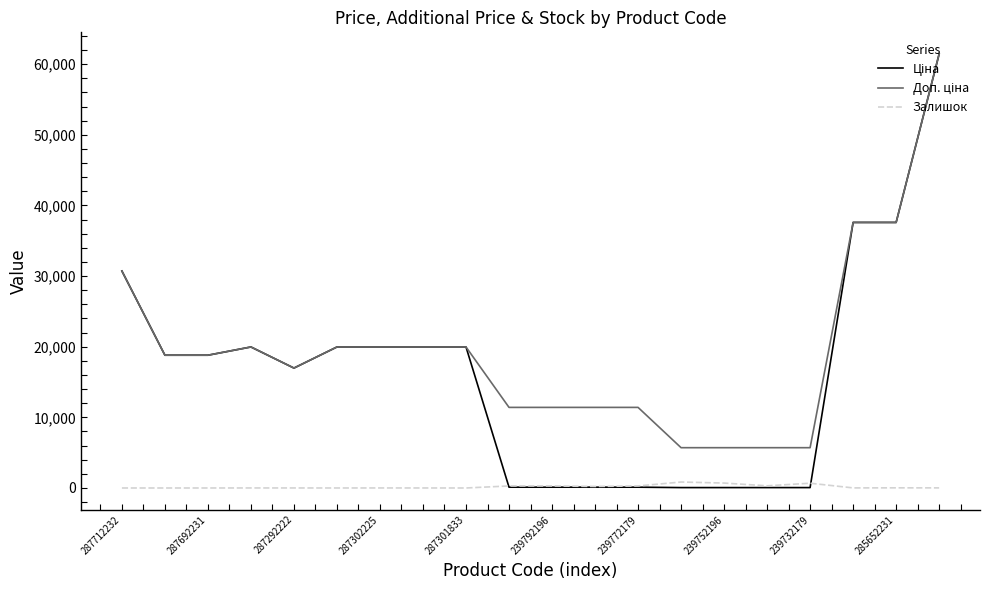

What is the maximum value shown in the chart?

61434.3